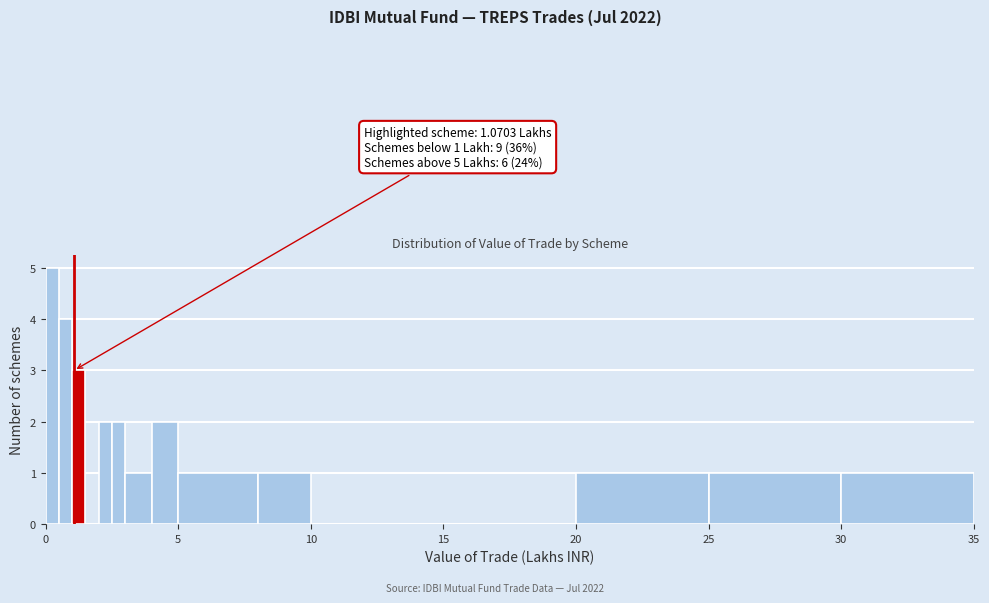

Read against the x-axis, roughly where is the centre of the tallest bar?

0.5